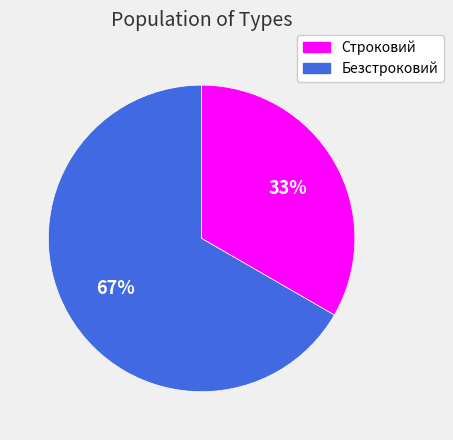

Does Безстроковий account for over 50% of the chart?

Yes